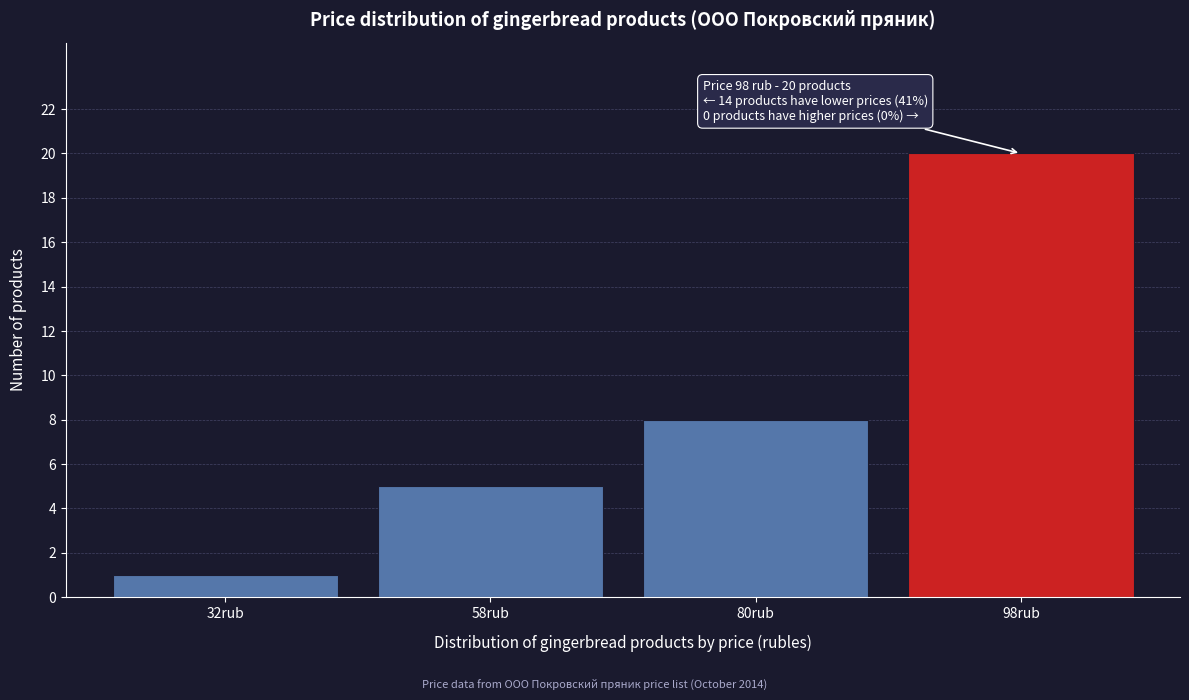

Reading right to left, list all the values displayed in this chart.

20	8	5	1